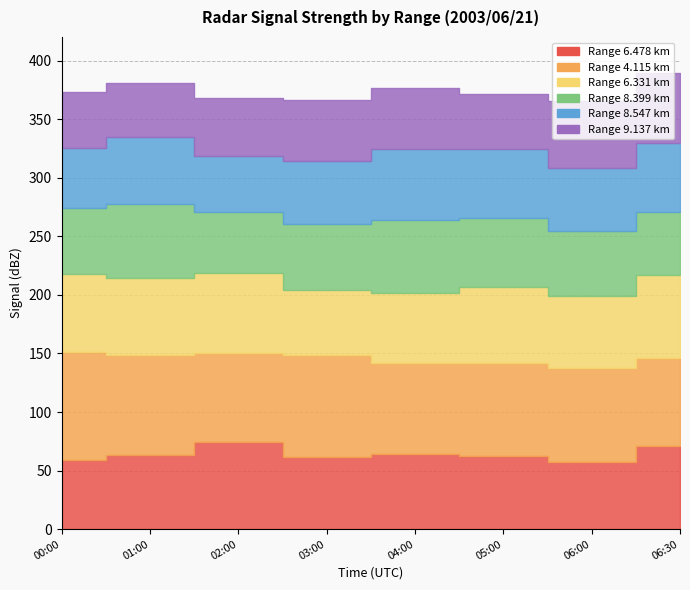

How many distinct data groups are displayed?

6